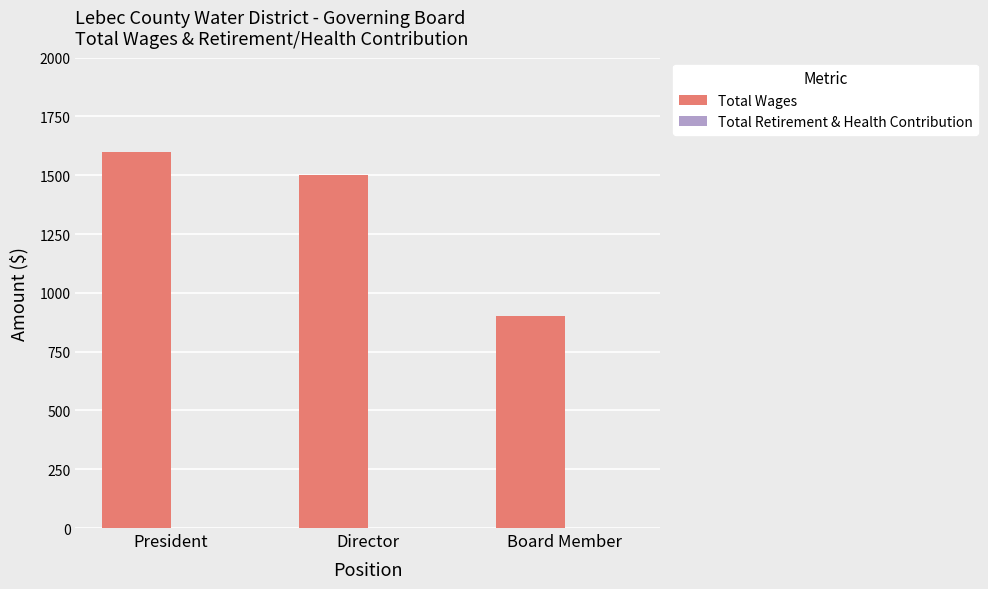

What is the change in value from President to Board Member?

-700